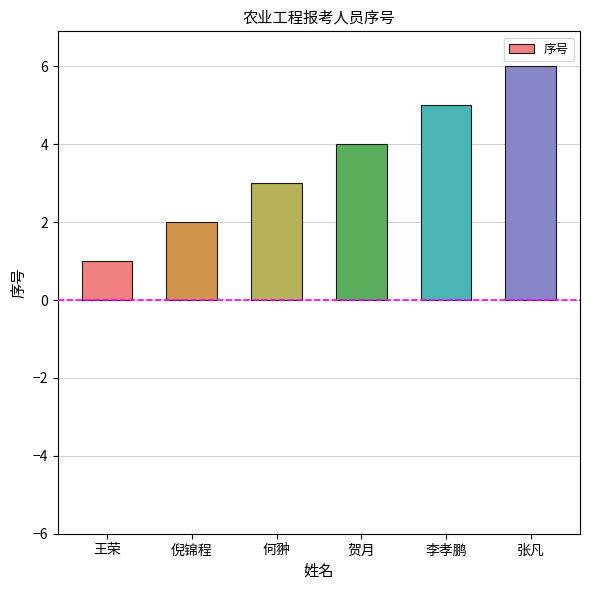

Between 何翀 and 倪锦程, which is larger?

何翀